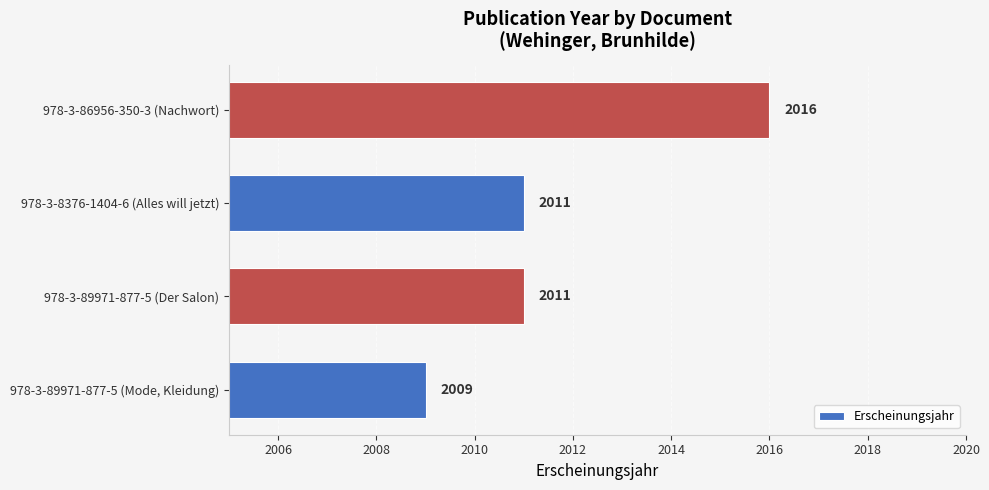

How many bars are there in total?

4